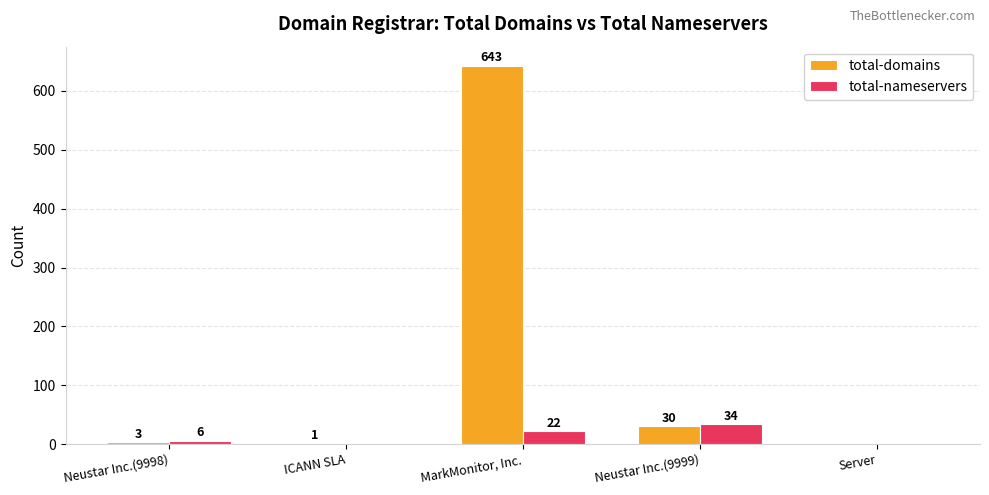

Are the bars grouped side by side (vs. stacked)?

Yes